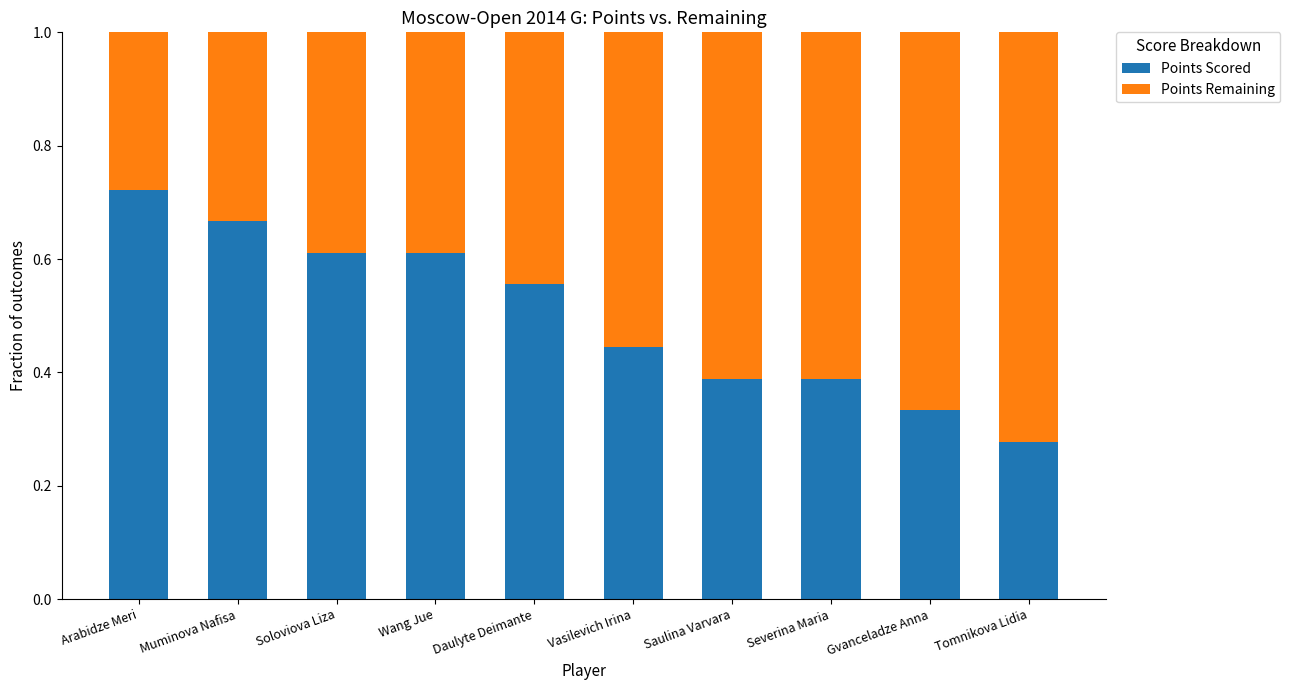

What is the total value across all series at Arabidze Meri?

1.0